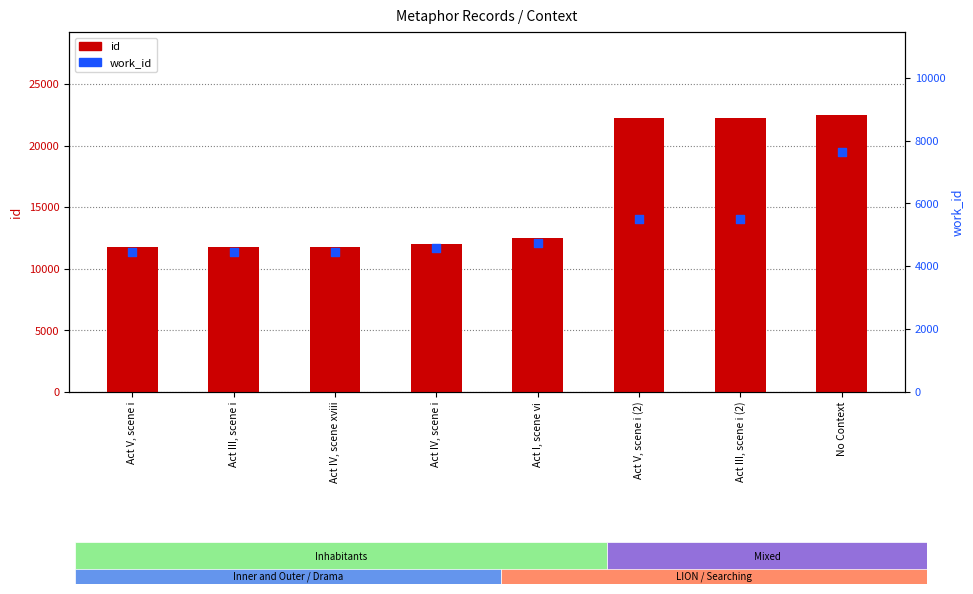

Which series has the largest total across all categories?

id